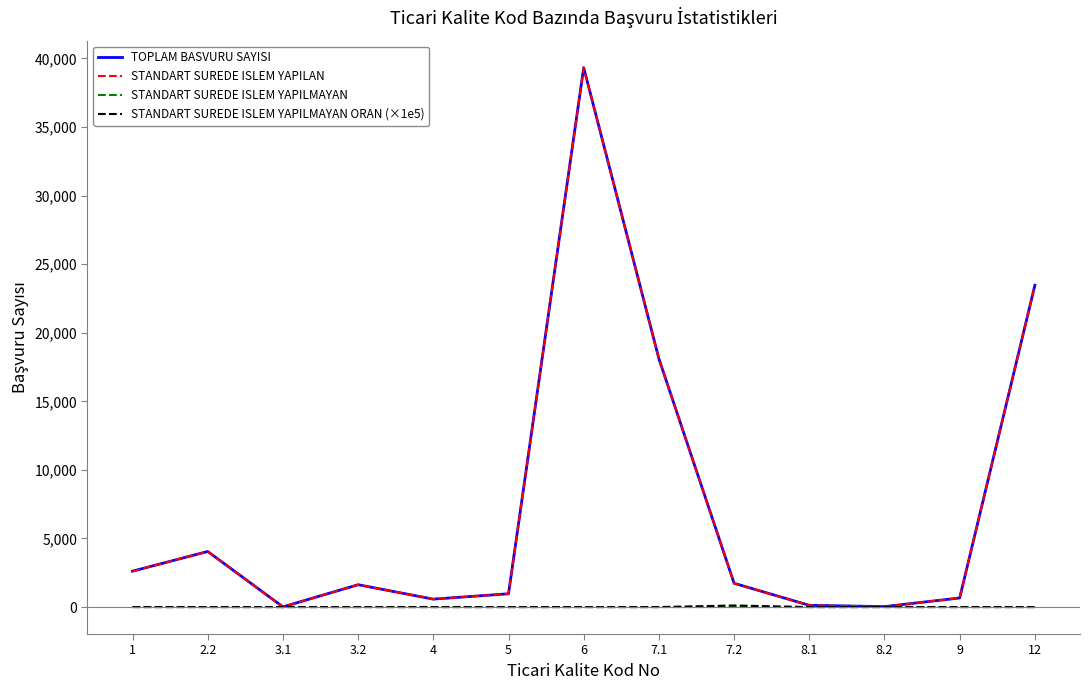

What is the difference between the maximum and minimum values in the STANDART SUREDE ISLEM YAPILMAYAN series?

2.0